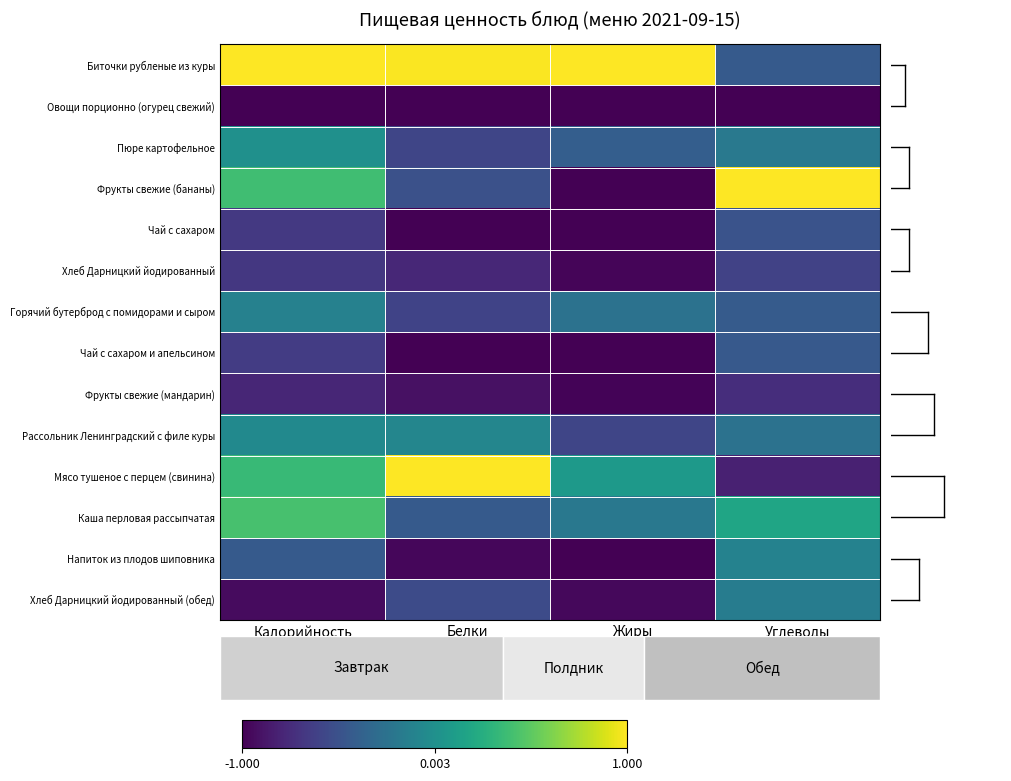

Reading left to right, list all the values displayed in this chart.

Биточки рубленые из куры: Калорийность=1.0	Белки=1.0	Жиры=1.0	Углеводы=-0.4
Овощи порционно (огурец свежий): Калорийность=-1.0	Белки=-1.0	Жиры=-1.0	Углеводы=-1.0
Пюре картофельное: Калорийность=0.0	Белки=-0.6	Жиры=-0.4	Углеводы=-0.2
Фрукты свежие (бананы): Калорийность=0.4	Белки=-0.5	Жиры=-1.0	Углеводы=1.0
Чай с сахаром: Калорийность=-0.7	Белки=-1.0	Жиры=-1.0	Углеводы=-0.5
Хлеб Дарницкий йодированный: Калорийность=-0.7	Белки=-0.8	Жиры=-1.0	Углеводы=-0.6
Горячий бутерброд с помидорами и сыром: Калорийность=-0.1	Белки=-0.6	Жиры=-0.2	Углеводы=-0.4
Чай с сахаром и апельсином: Калорийность=-0.6	Белки=-1.0	Жиры=-1.0	Углеводы=-0.4
Фрукты свежие (мандарин): Калорийность=-0.8	Белки=-0.9	Жиры=-1.0	Углеводы=-0.7
Рассольник Ленинградский с филе куры: Калорийность=-0.1	Белки=-0.1	Жиры=-0.6	Углеводы=-0.2
Мясо тушеное с перцем (свинина): Калорийность=0.4	Белки=1.0	Жиры=0.1	Углеводы=-0.8
Каша перловая рассыпчатая: Калорийность=0.4	Белки=-0.4	Жиры=-0.2	Углеводы=0.2
Напиток из плодов шиповника: Калорийность=-0.4	Белки=-1.0	Жиры=-1.0	Углеводы=-0.1
Хлеб Дарницкий йодированный (обед): Калорийность=-0.9	Белки=-0.5	Жиры=-1.0	Углеводы=-0.2